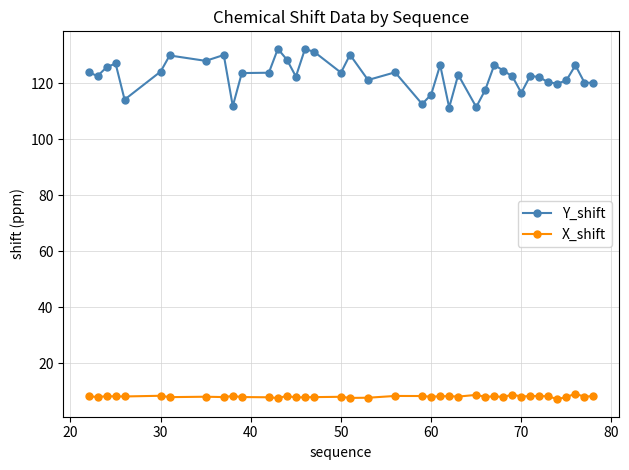

Rank the series by their maximum value, from lowest to highest.

X_shift, Y_shift